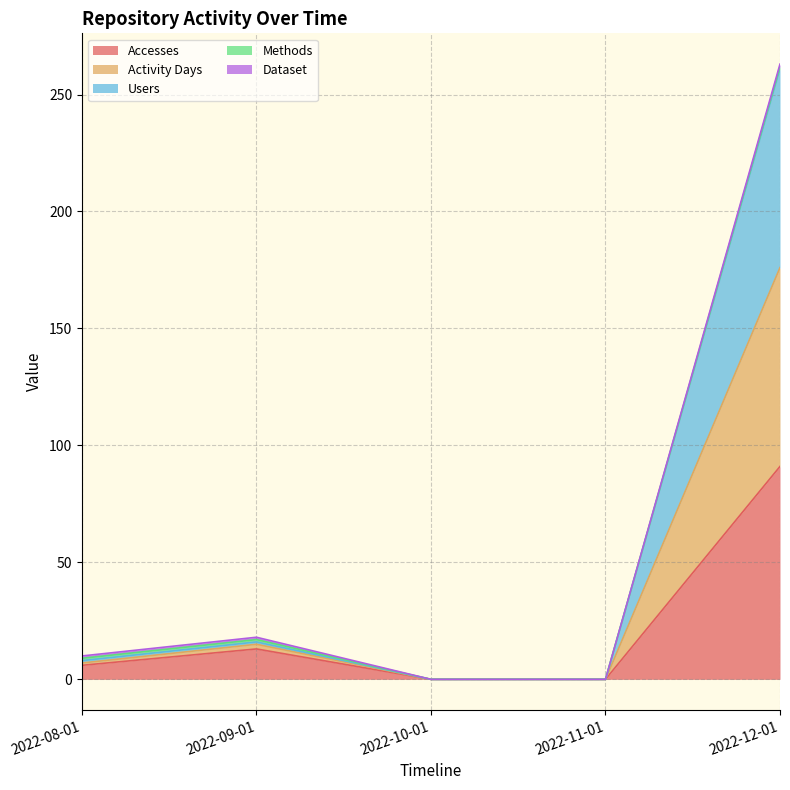

Does the chart display data point markers on the line(s)?

No